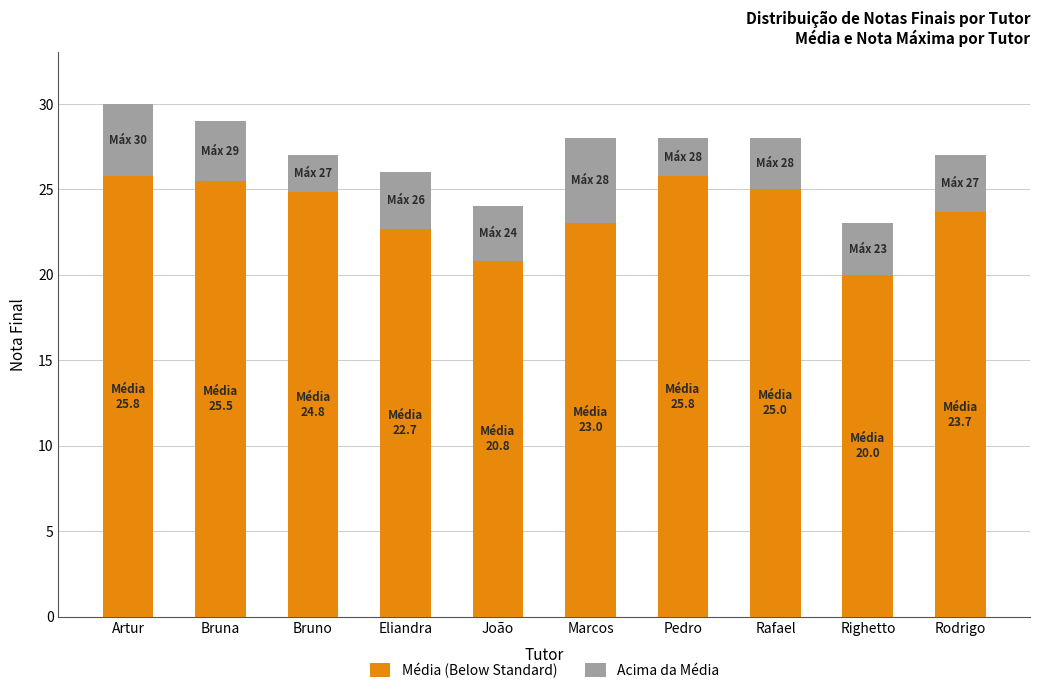

True or false: Média (Below Standard) has a value of 6.9 at Artur.

False